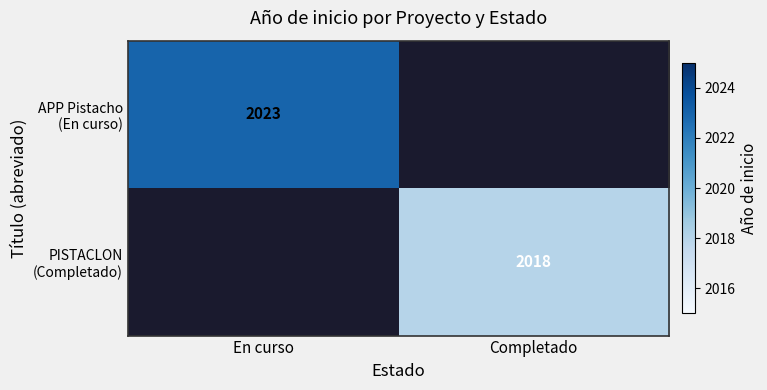

What value does the APP Pistacho (En curso) series have at En curso?

2023.0